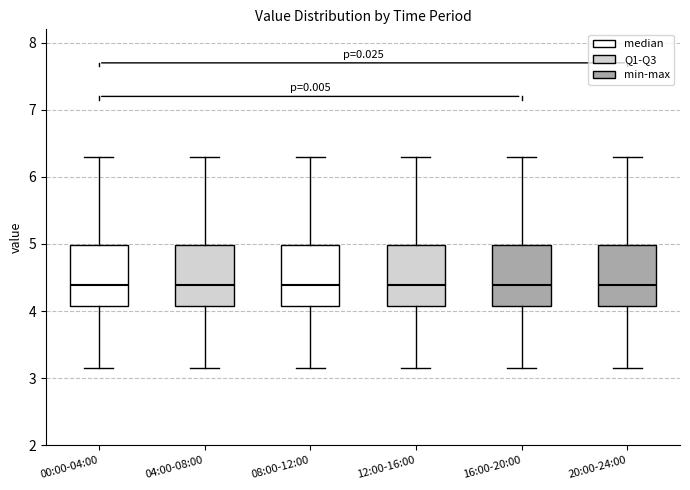

Where is the lower edge of the box for 00:00-04:00 on the y-axis? The values are not printed on the chart, so give them approximately, as read against the axis.

4.1